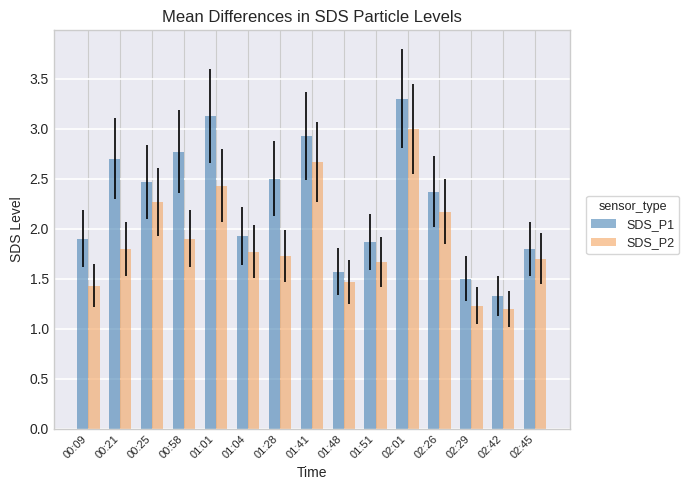

True or false: SDS_P1 has a value of 1.9 at 00:09.

True